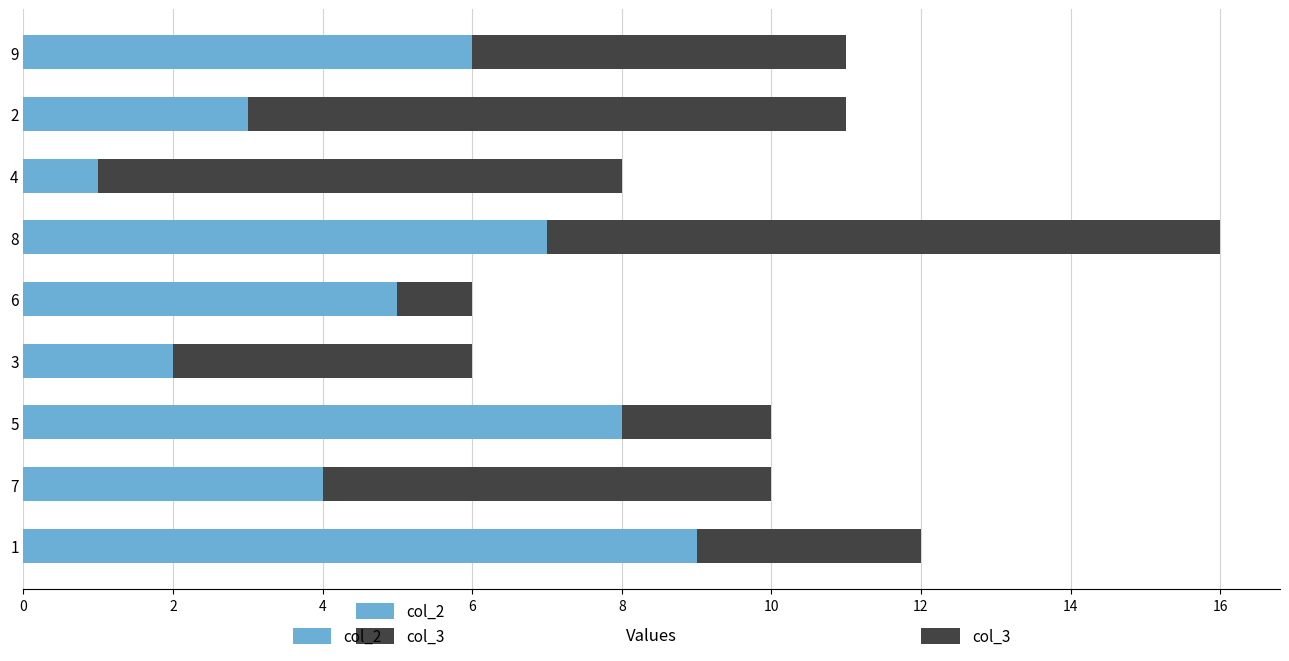

How many series are shown in this chart?

2